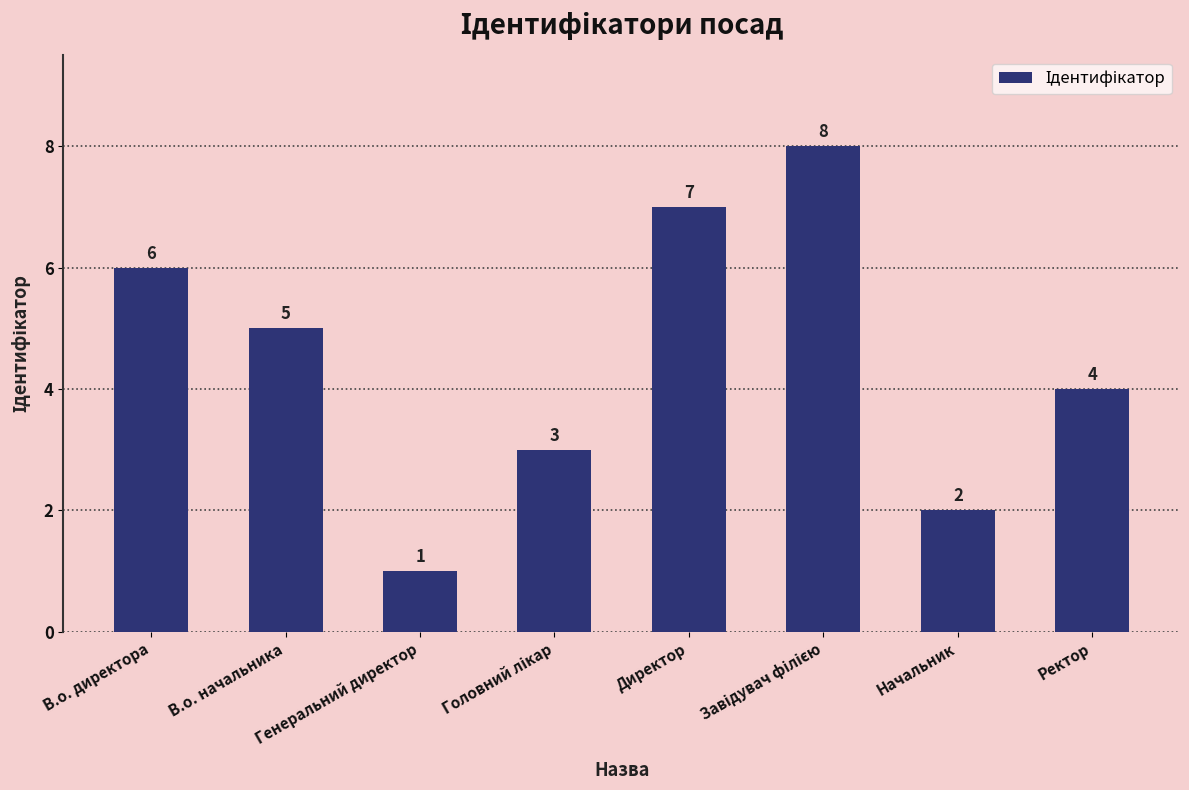

Which category has the lowest value across all series?

Генеральний директор